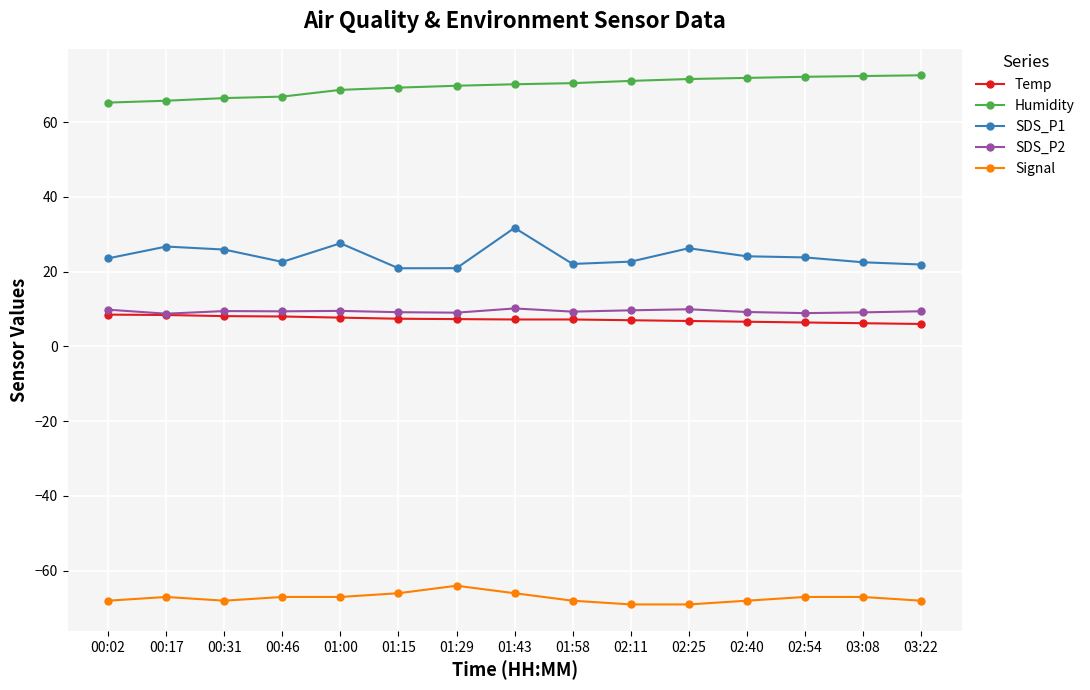

The Humidity series shows 20.6 at 01:15. True or false?

False